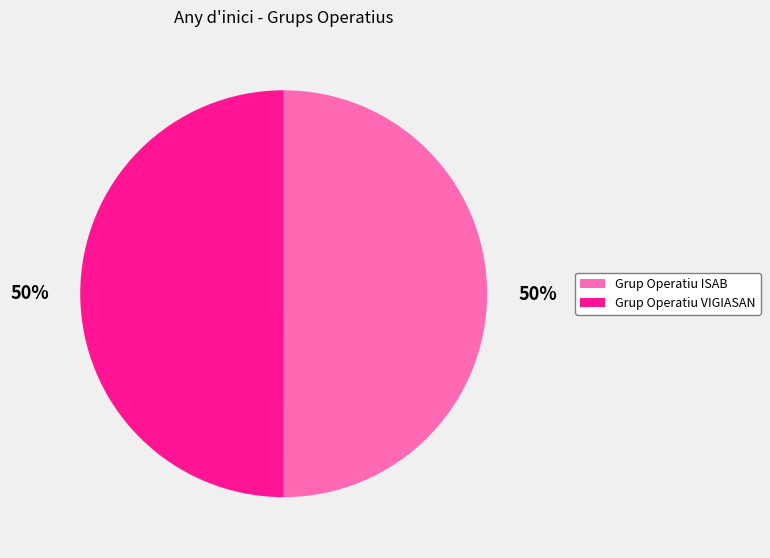

Do Grup Operatiu ISAB and Grup Operatiu VIGIASAN together represent more than half of the pie?

Yes